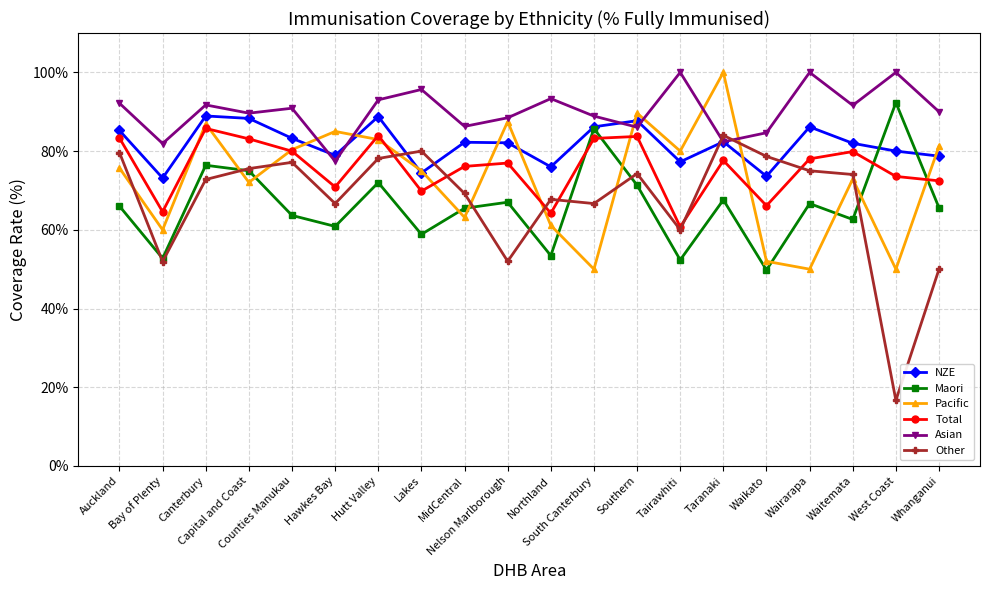

True or false: Maori and Asian intersect in this chart.

False